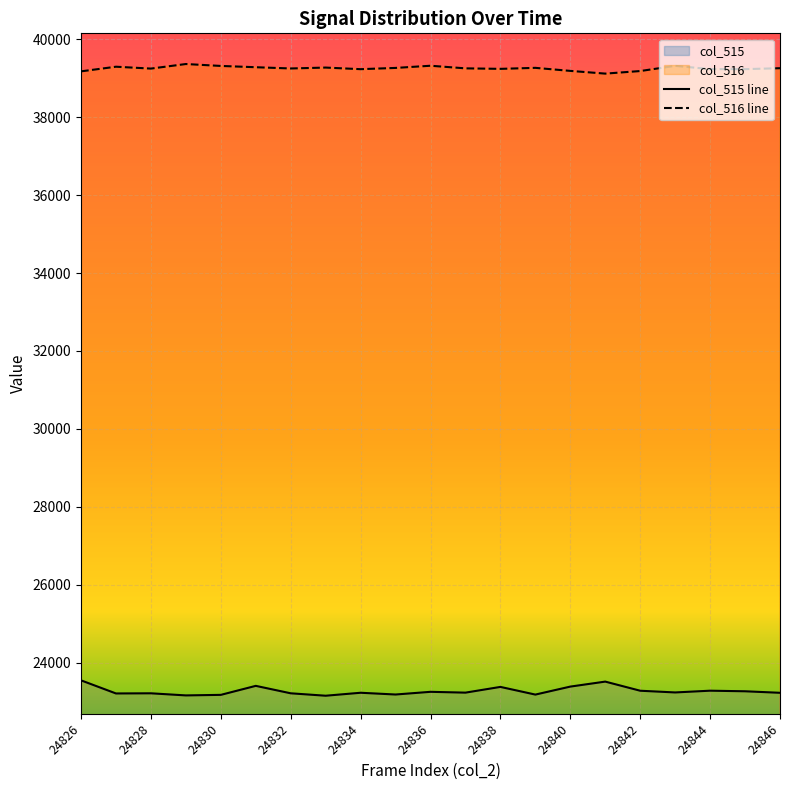

True or false: col_516 line has a value of 21618 at 24840.

False